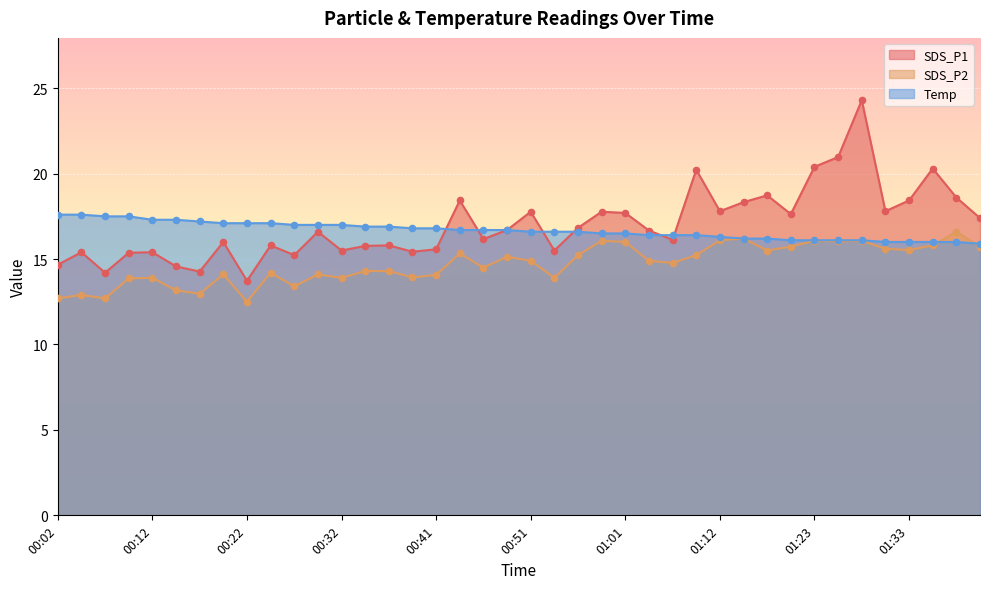

What is the total value across all series at 01:25?

53.1